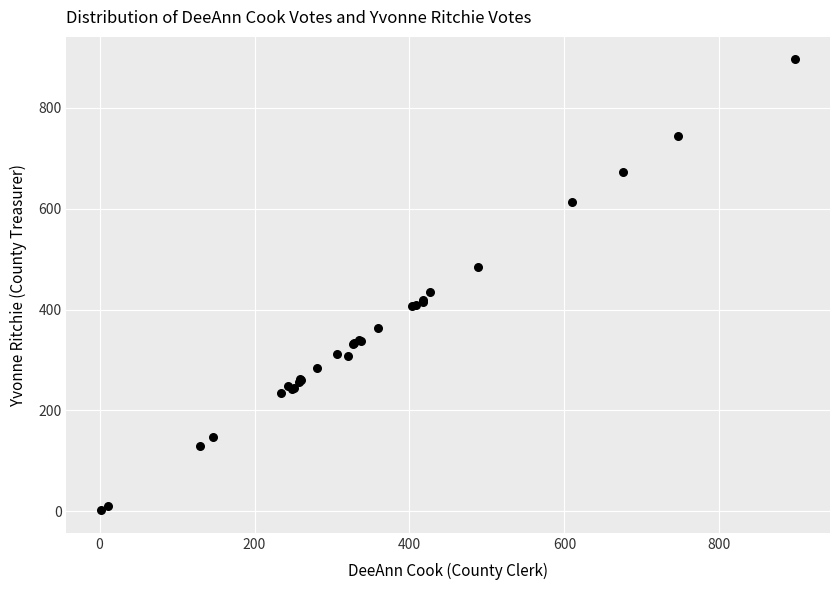

What Y value in the scatter plot is closest to 449?

434